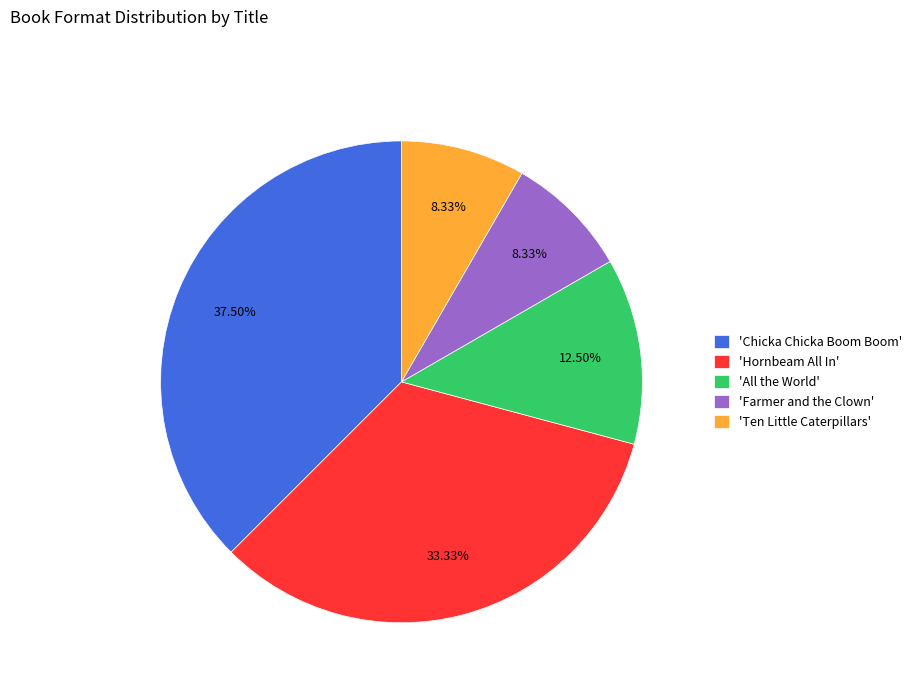

Is the sum of 'Farmer and the Clown' and 'Hornbeam All In' greater than half?

No